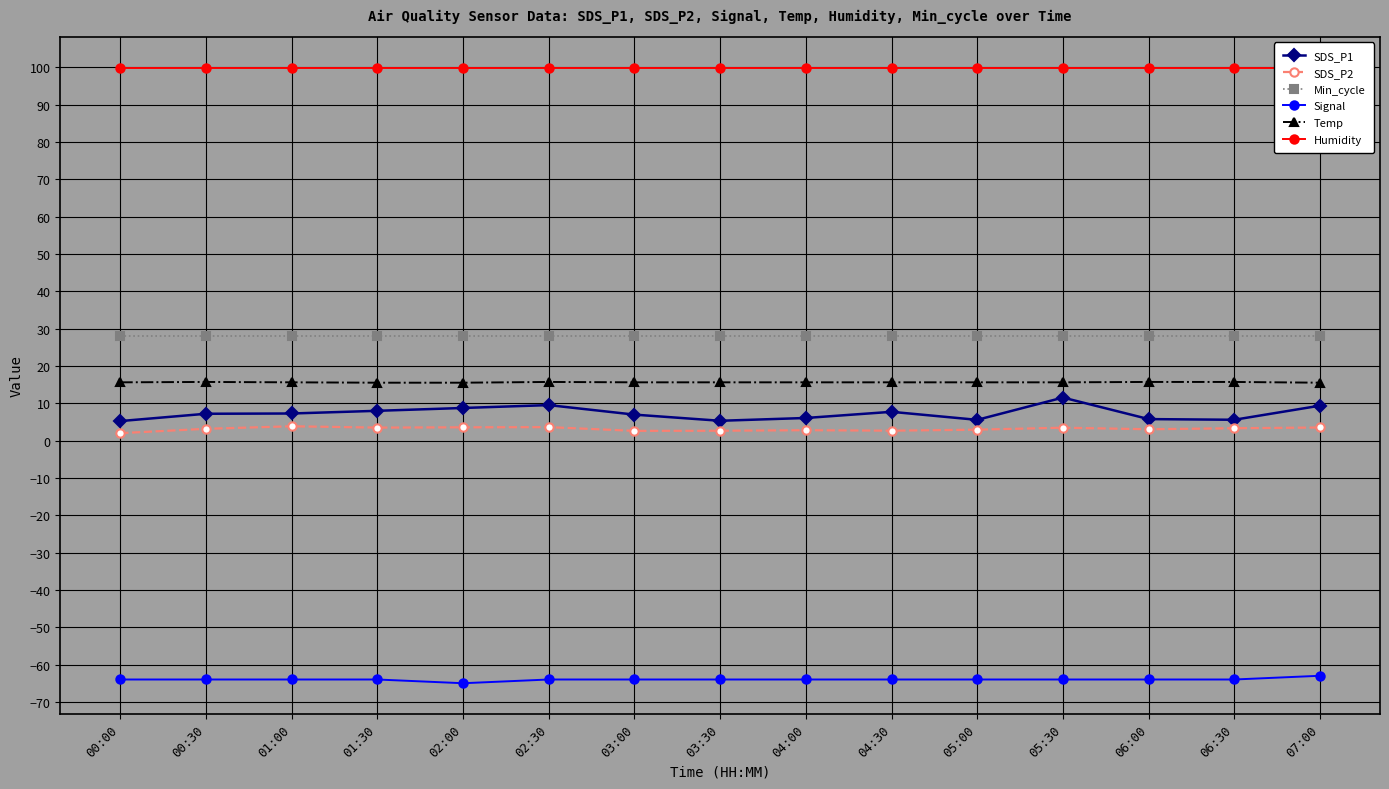

At which category is the sum across all series the highest?

05:30